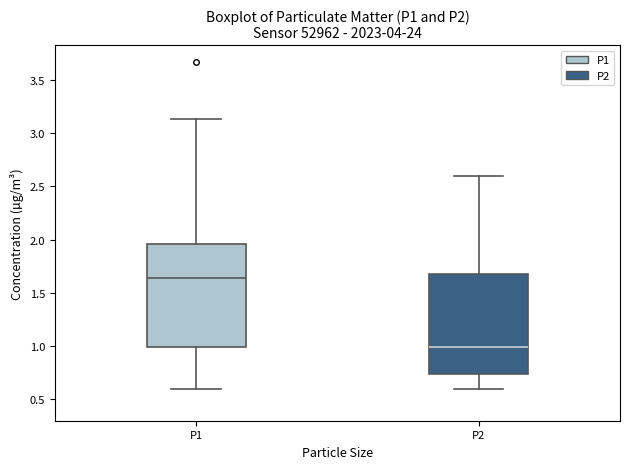

Reading left to right, transcribe this box plot: for each box, give where its median line is, the range the box spans, and where its two whiskers end, as read against the y-axis. The values are not printed on the chart, so give them approximately, as read against the axis.

P1: median 1.65, box 1.00 to 1.95, whiskers 0.60 to 3.15
P2: median 1.00, box 0.75 to 1.70, whiskers 0.60 to 2.60